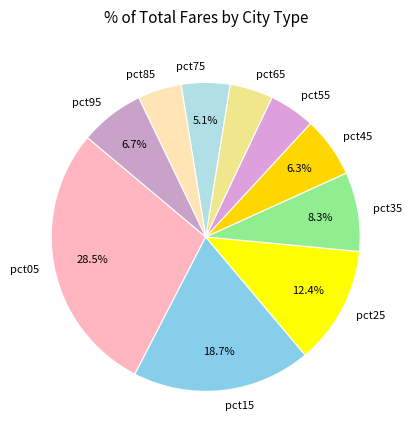

Do pct15 and pct55 together represent more than half of the pie?

No